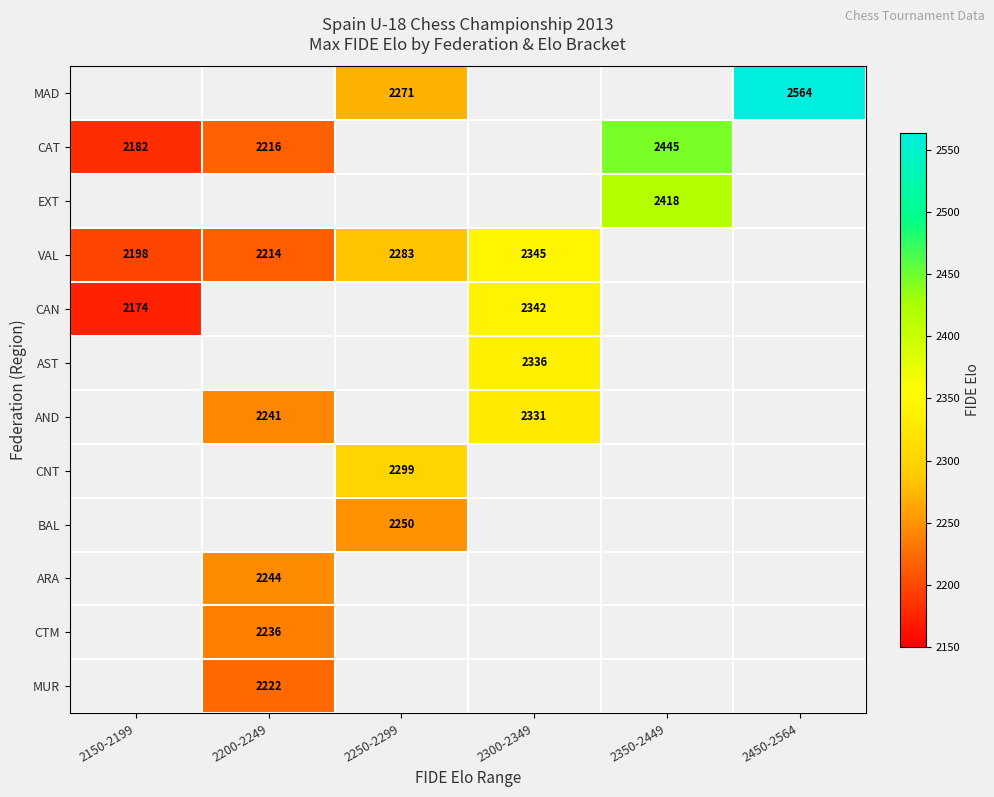

The value of VAL at 2250-2299 is 2283. True or false?

True